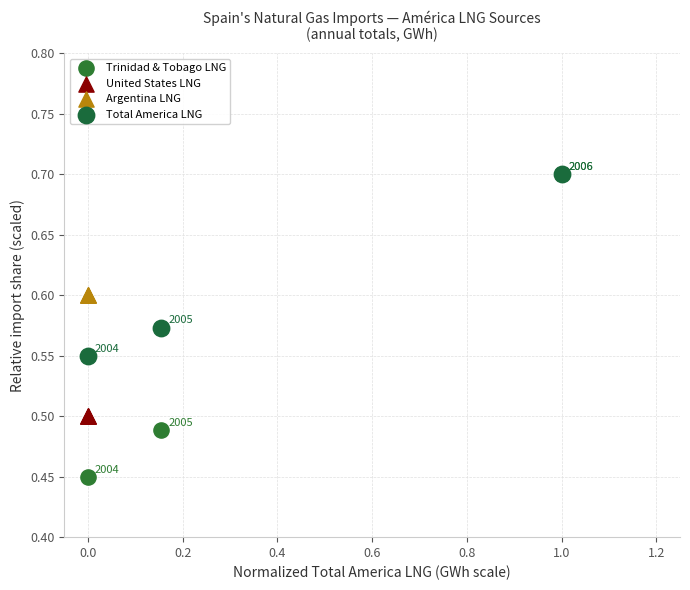

Which series contains the lowest Y value?

Trinidad & Tobago LNG